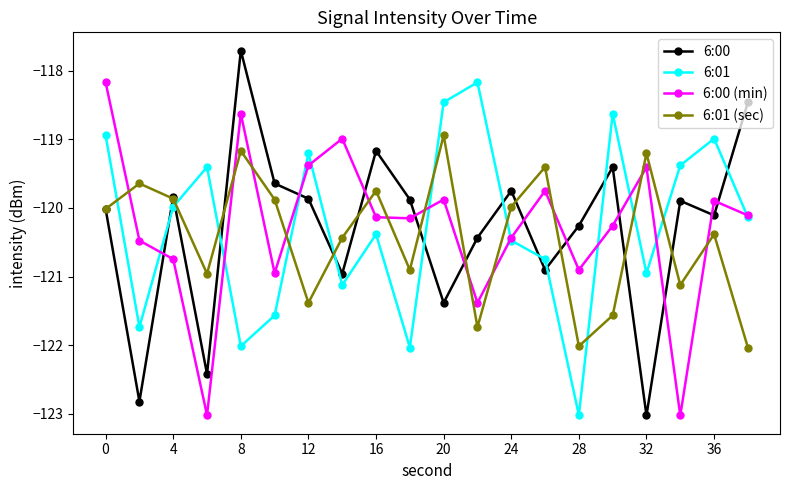

What is the value of the 6:00 (min) point at the 7th from the left?

-119.4